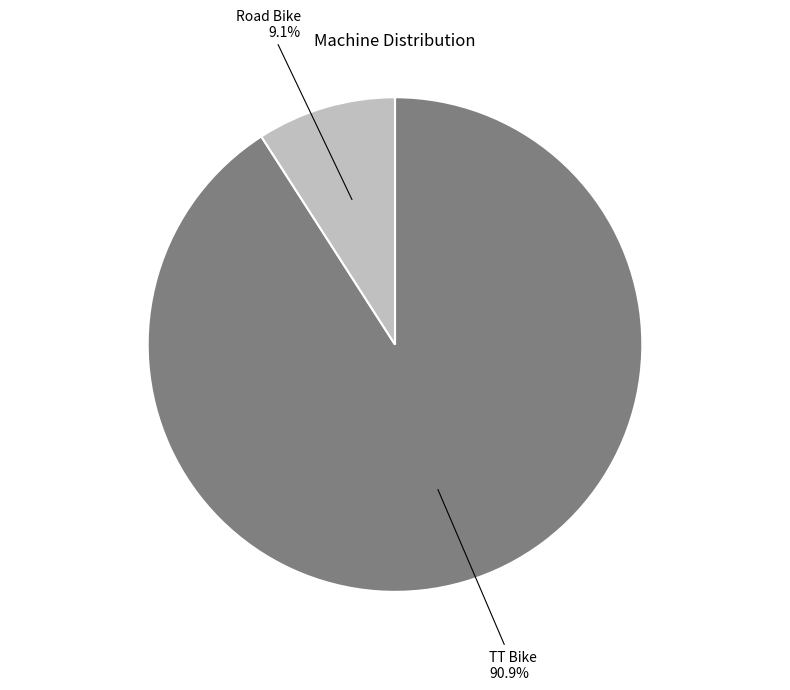

To the nearest percent, what percentage of the pie is Road Bike?

9%